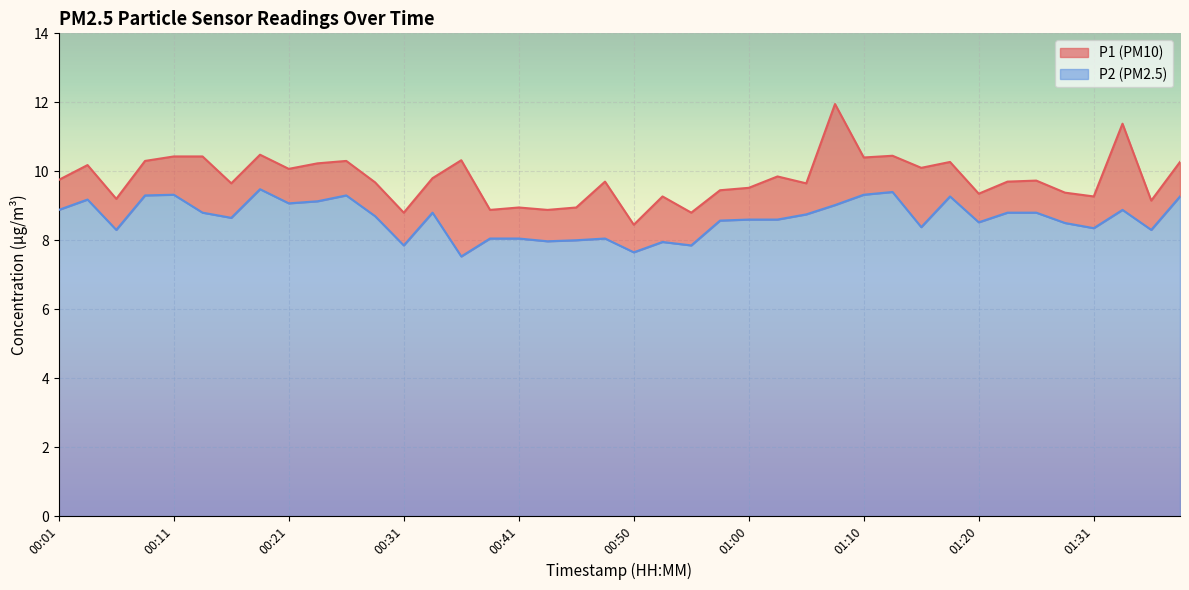

True or false: P1 and P2 intersect in this chart.

False